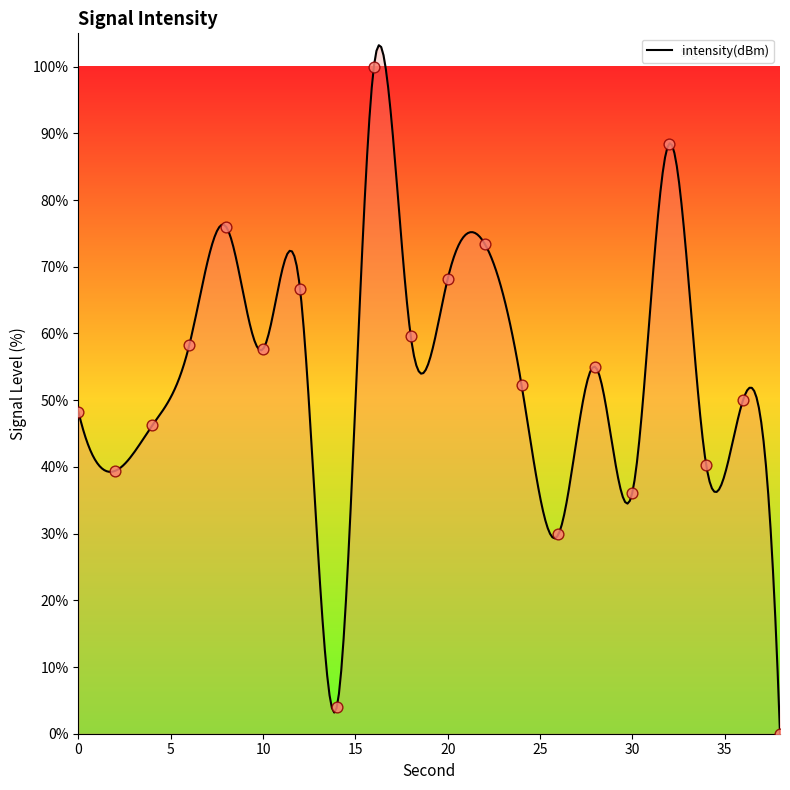

What is the ratio of the value at 8 to the value at 18?

1.3